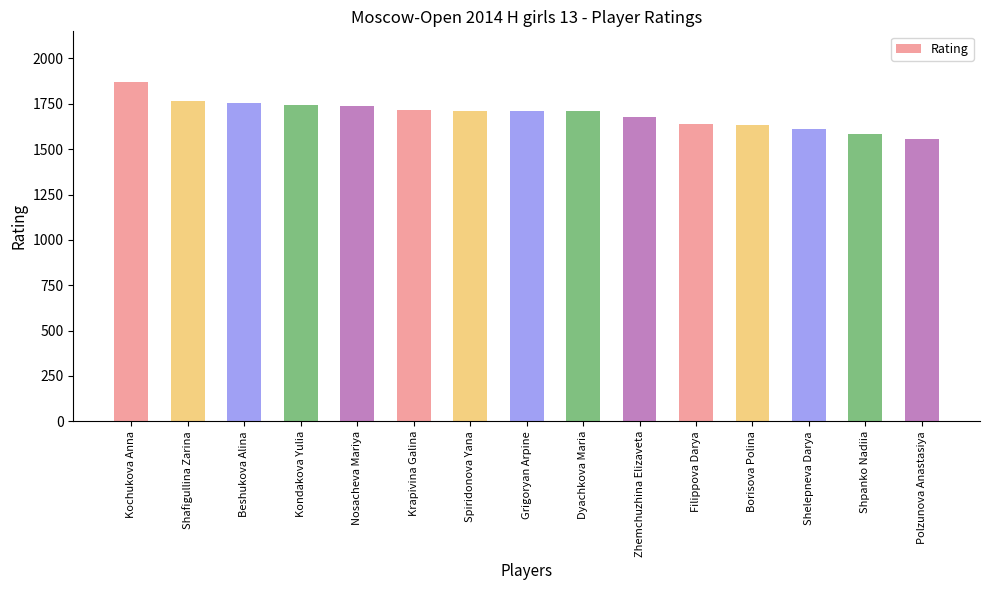

What value does the data have at Filippova Darya, to the nearest 10?

1640